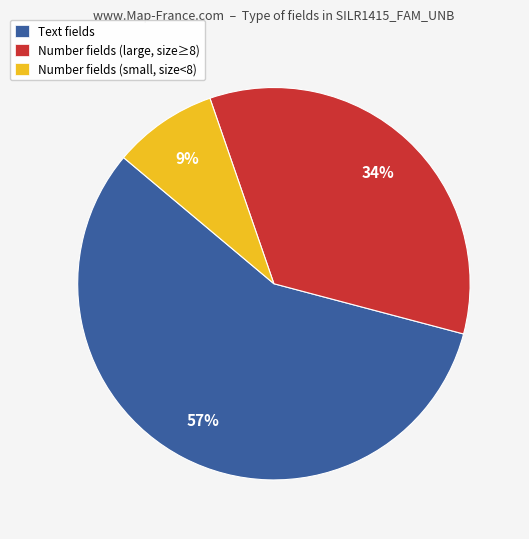

Which category has the biggest portion of the pie?

Text fields